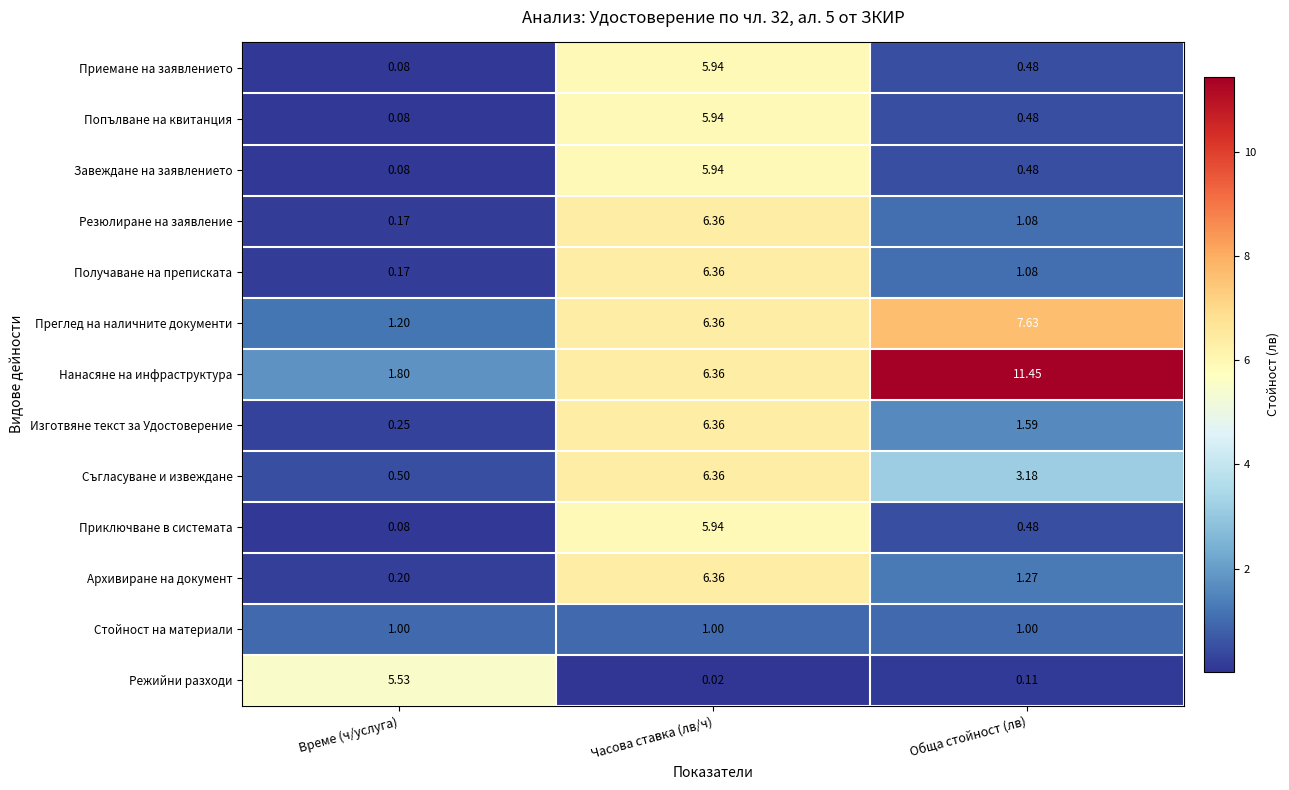

At which label is Режийни разходи closest to 2?

Обща стойност (лв)